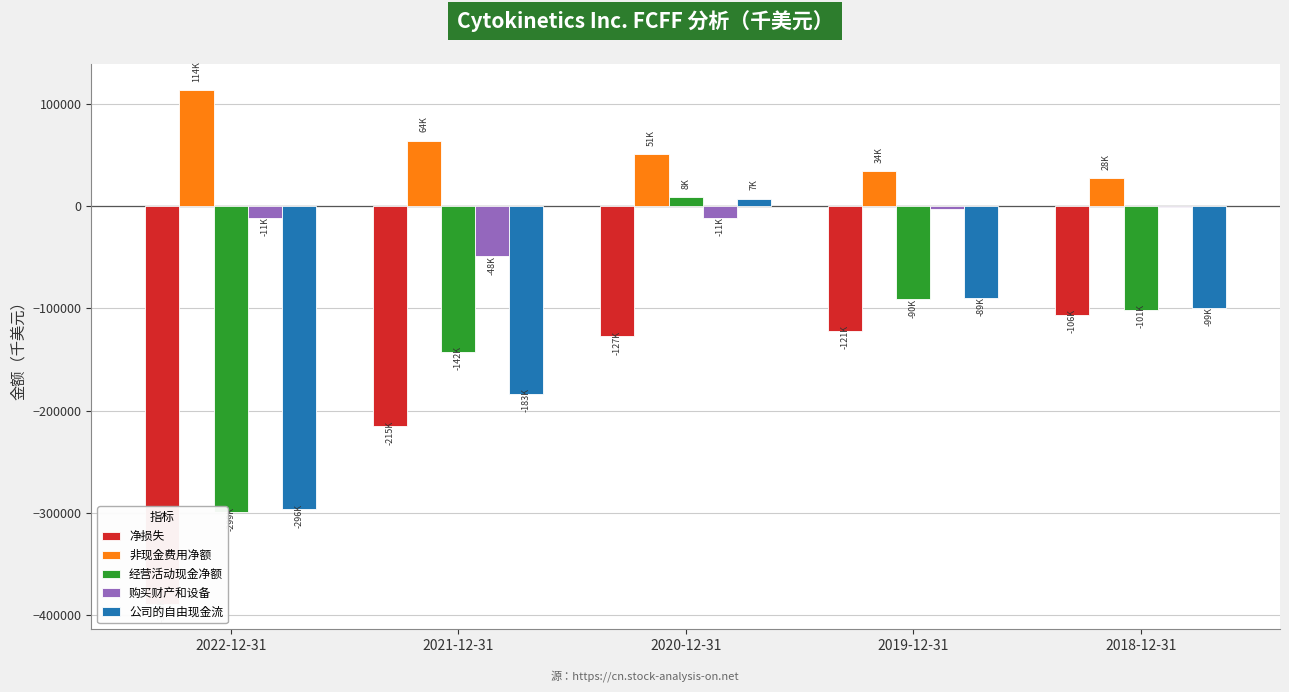

What is the value of the 净损失 bar at the 5th from the left?

-106289